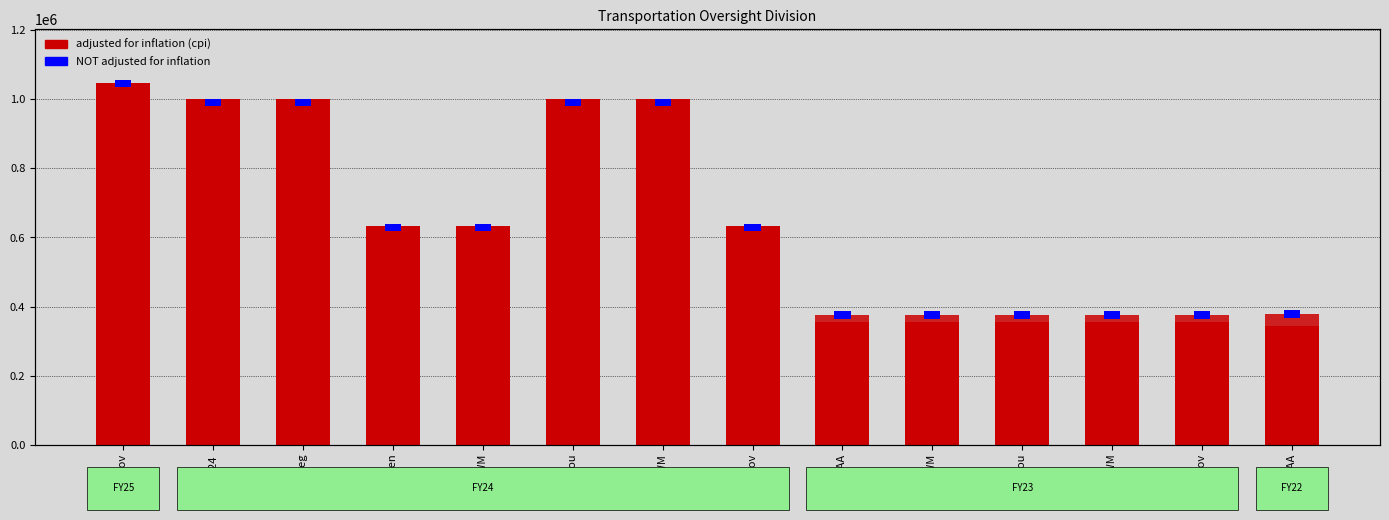

Which series has the largest range (max minus min)?

NOT adjusted for inflation